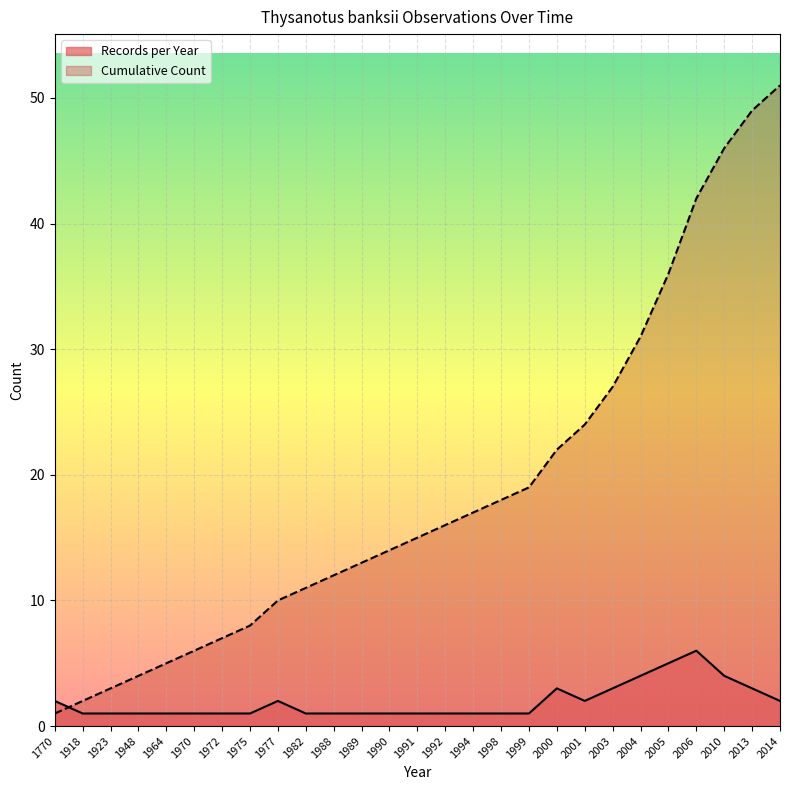

At 2014, list the series in order from smallest to largest.

Records per Year, Cumulative Count